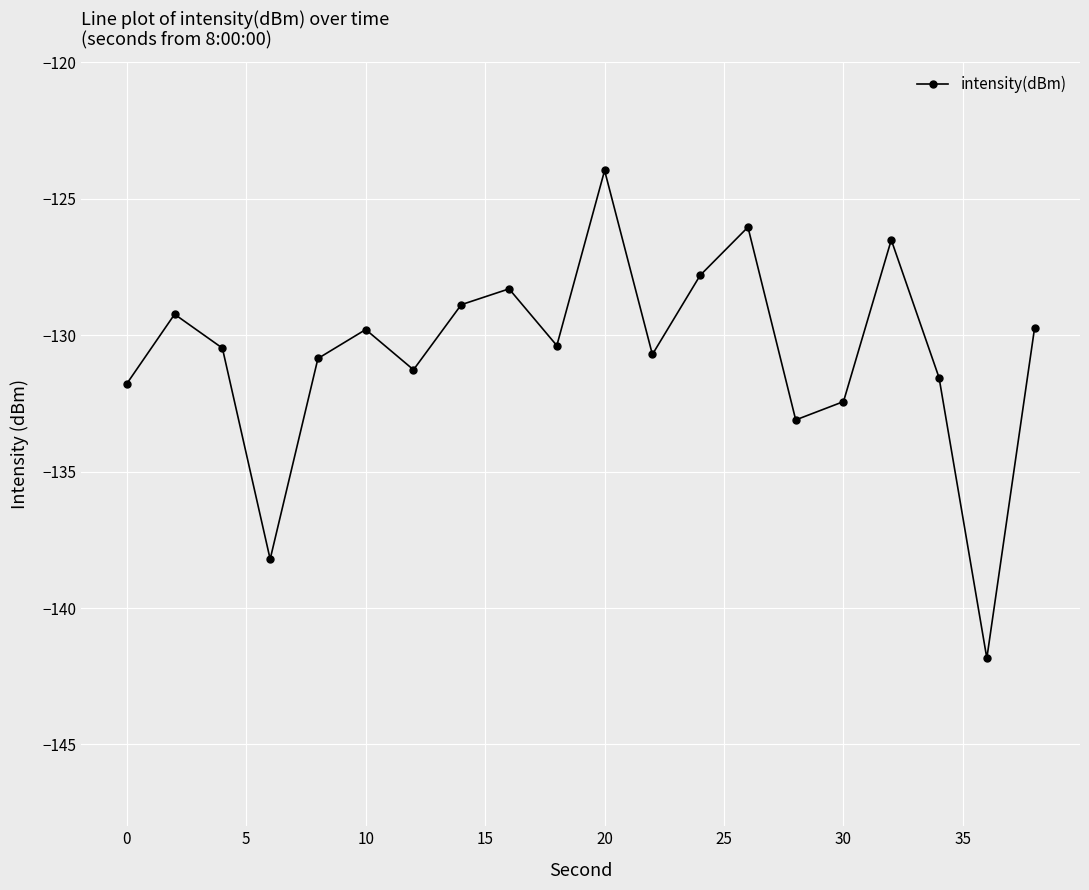

How many interior local peaks (higher than both neighbors) does the data have?

6